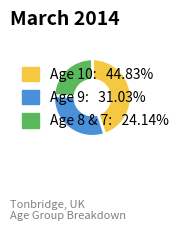

Rank the categories by value from lowest to highest.

Age 8 & 7, Age 9, Age 10